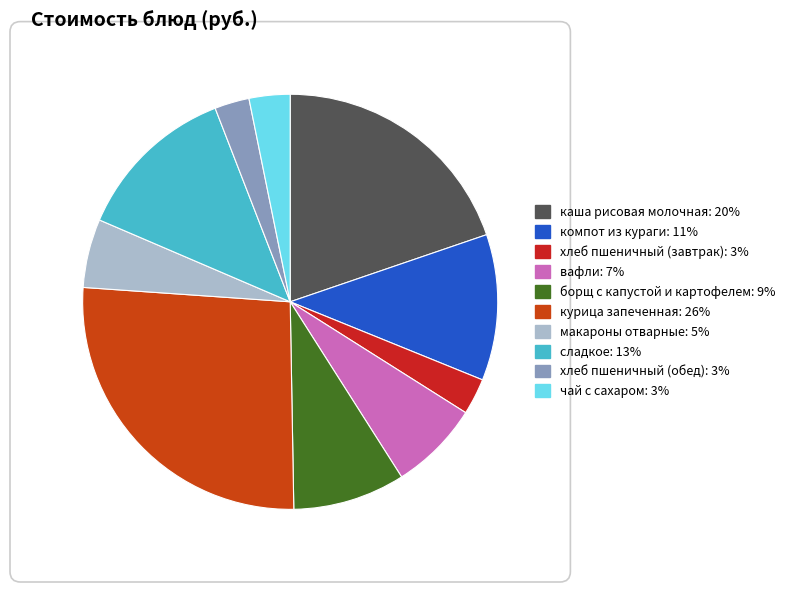

Does хлеб пшеничный (завтрак) account for over 50% of the chart?

No